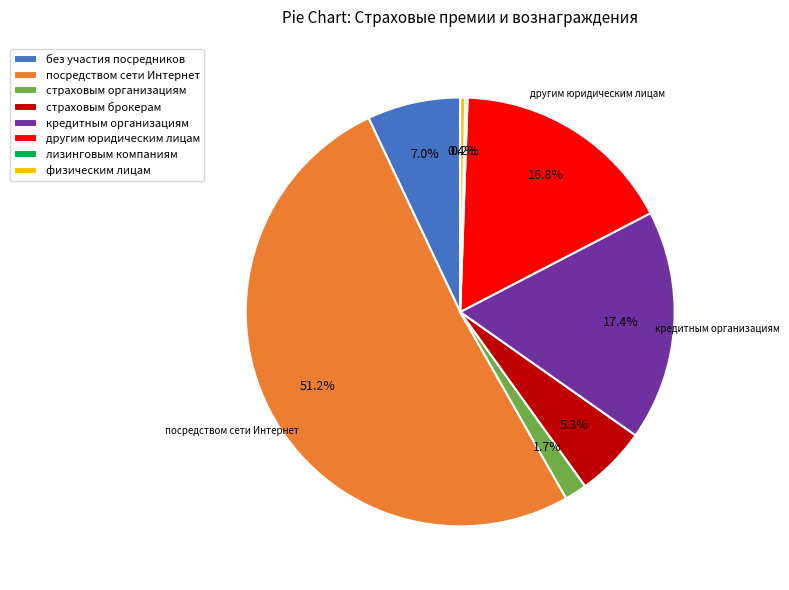

The без участия посредников slice represents 22% of the pie. True or false?

False